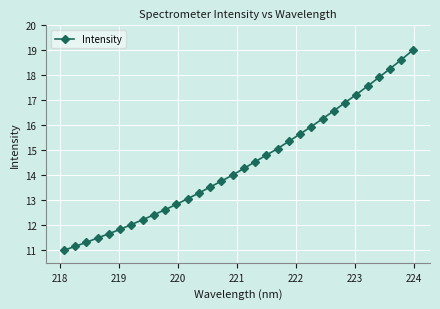

What is the smallest value displayed?

11.0